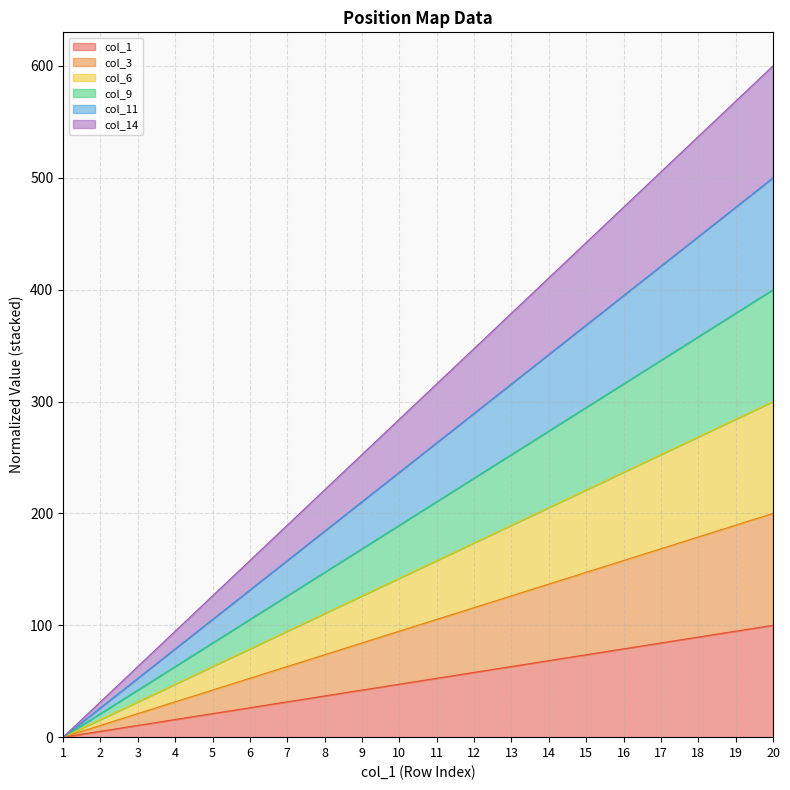

How many lines are shown in the chart?

6